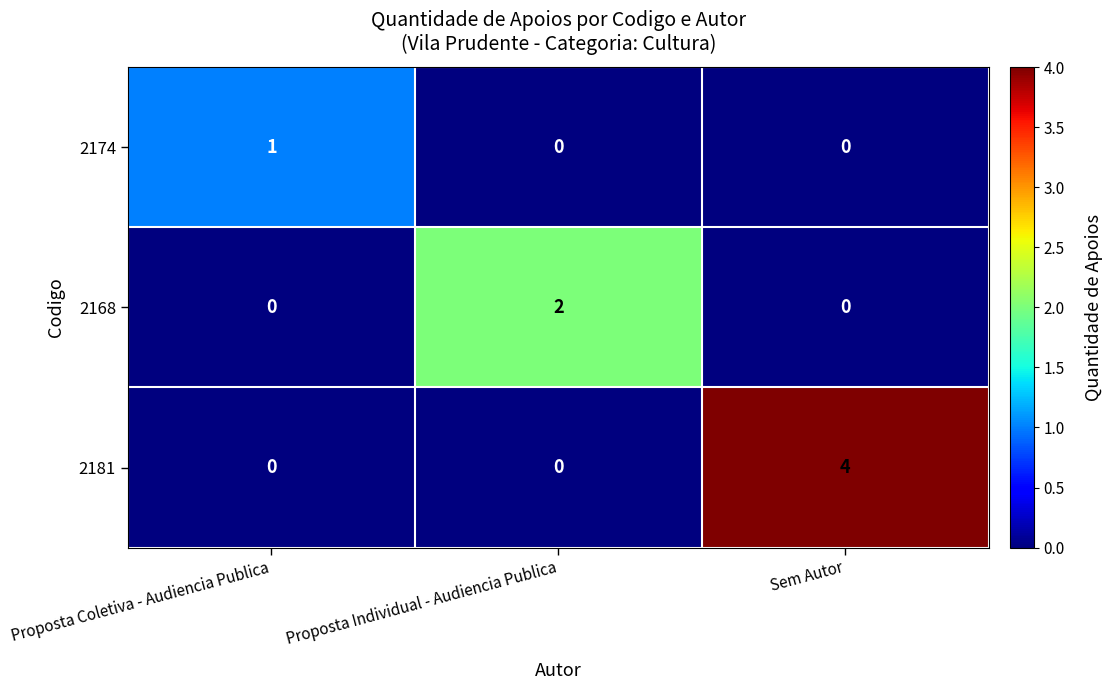

At which category is the sum across all series the highest?

Sem Autor